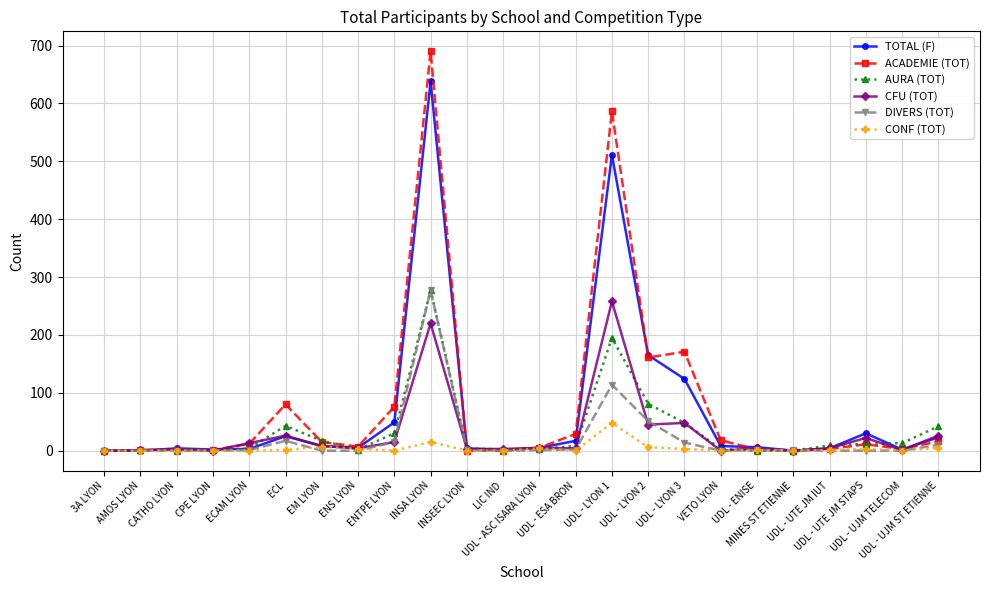

What is the maximum value for TOTAL (F)?

638